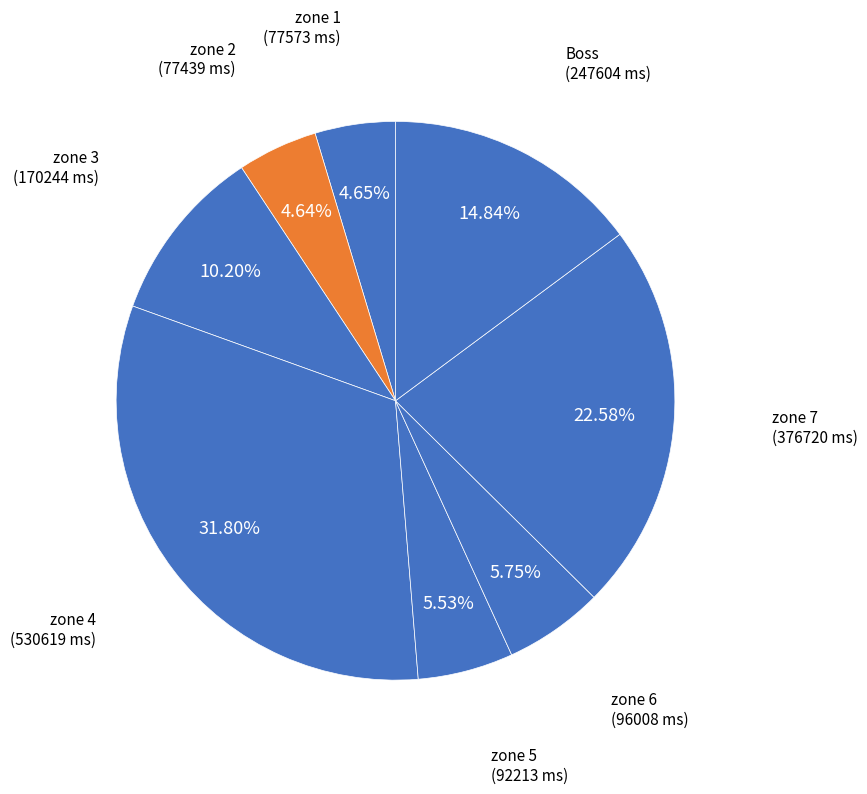

How many slices are in this pie chart?

8